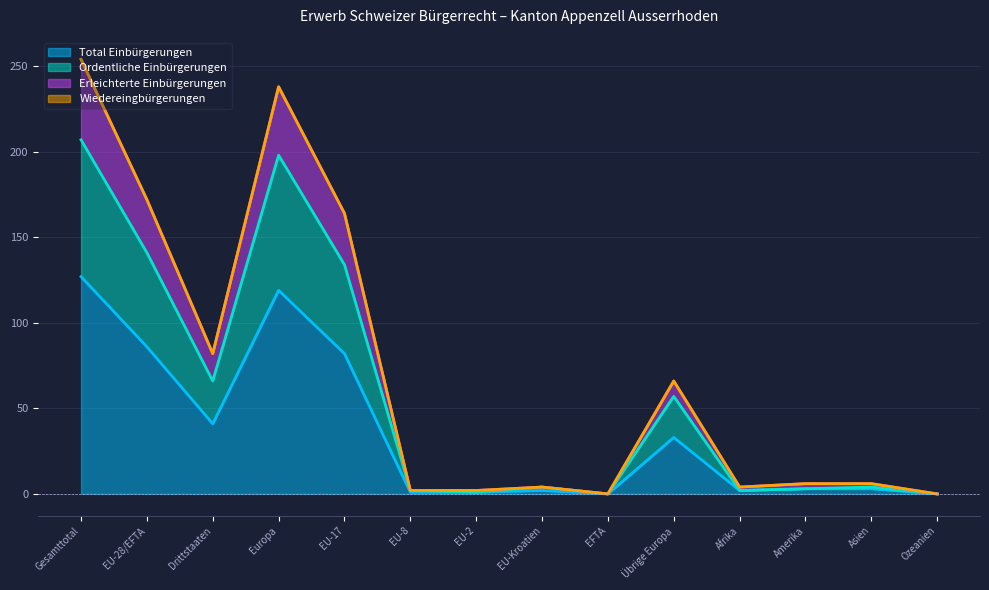

What is the label of the 3rd point from the left?

Drittstaaten